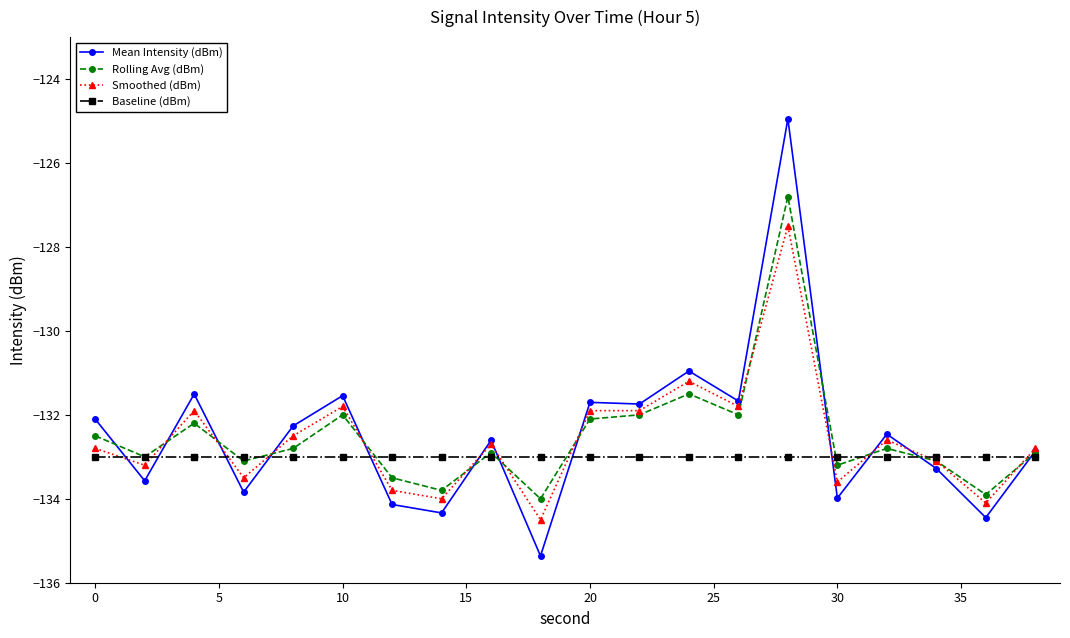

True or false: Baseline (dBm) and Mean Intensity (dBm) intersect in this chart.

True